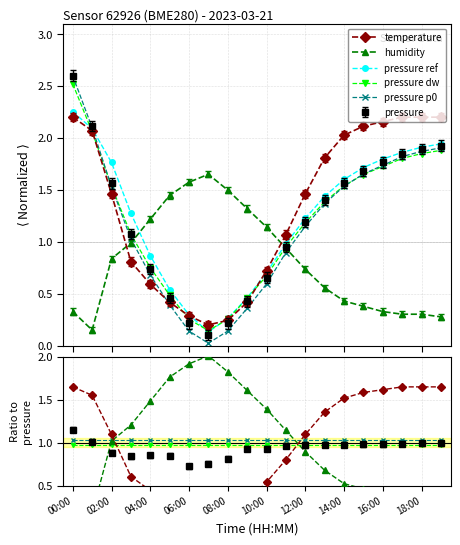

How many lines are shown in the chart?

5